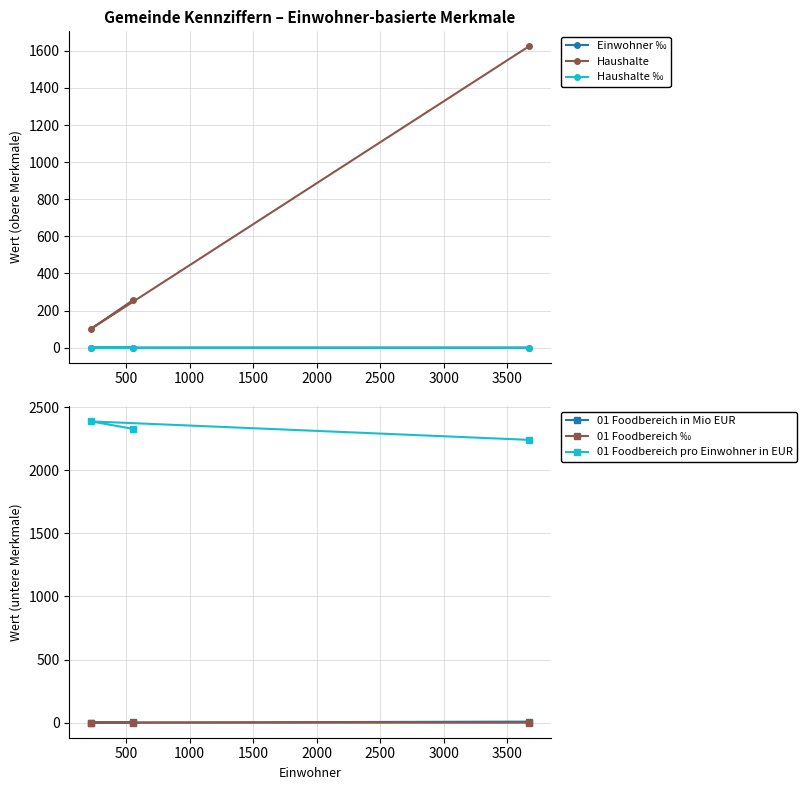

What is the minimum value for Haushalte?

102.0